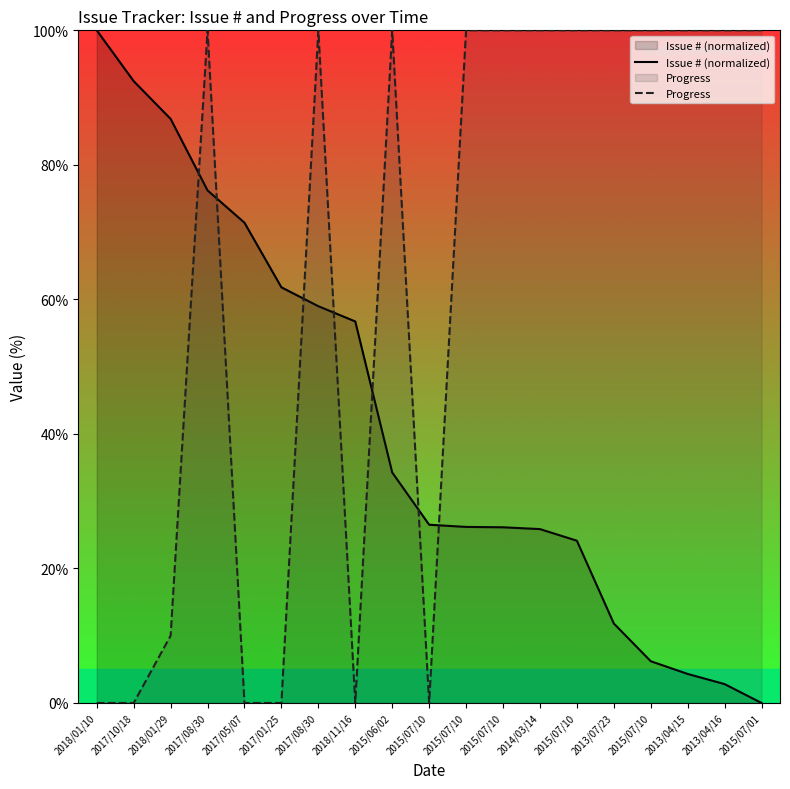

Which label corresponds to the largest value in the chart?

2018/01/10